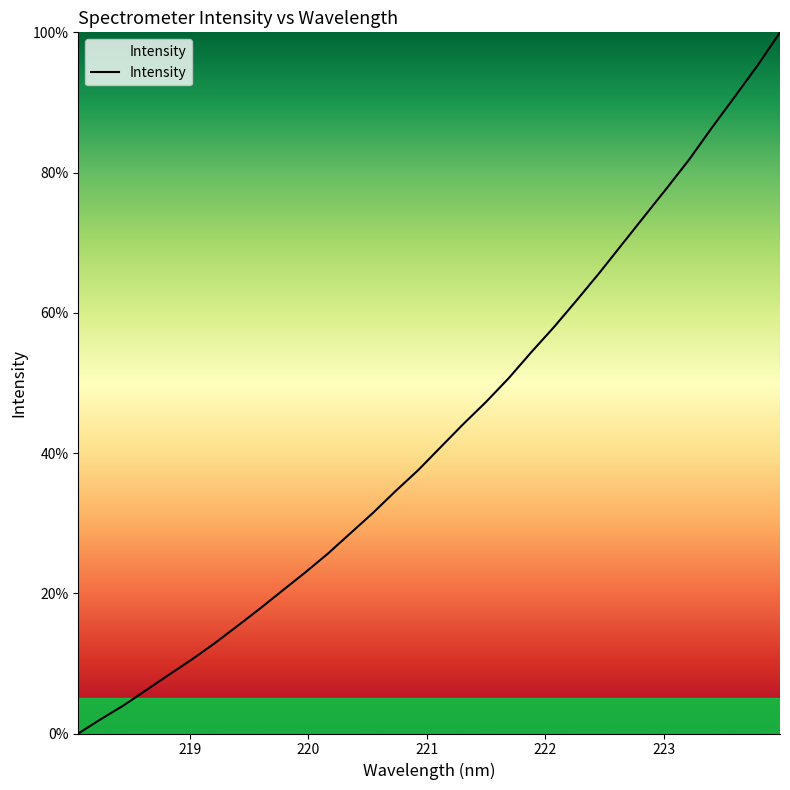

What is the maximum value shown in the chart?

100.0